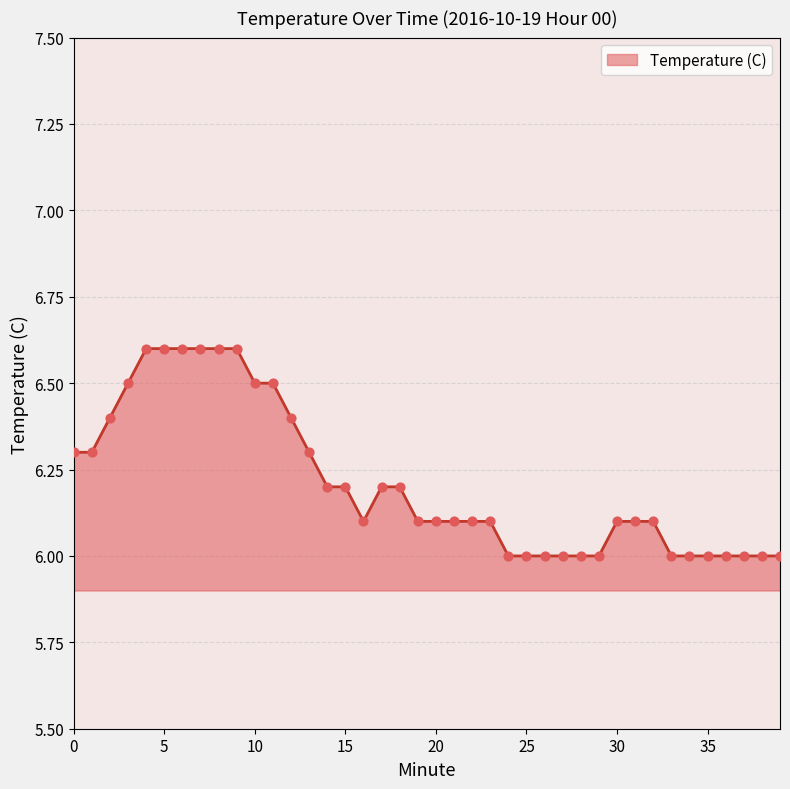

What is the difference between the maximum and minimum values?

0.6